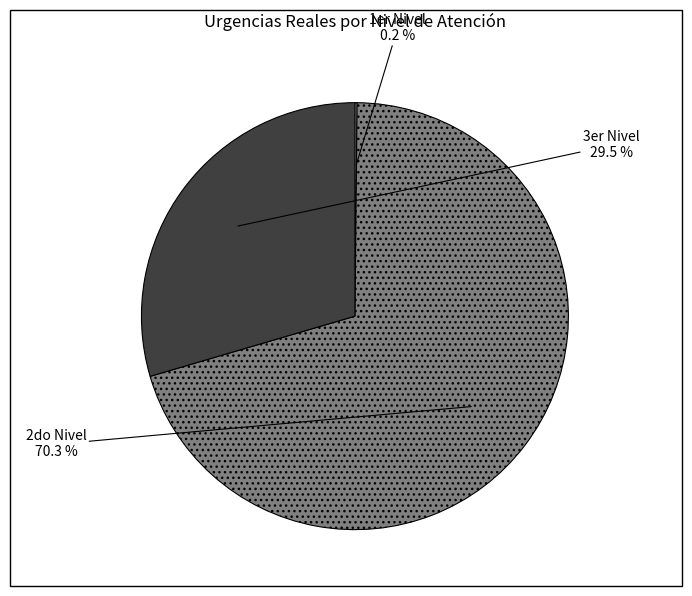

Is 3er Nivel the majority of the pie?

No